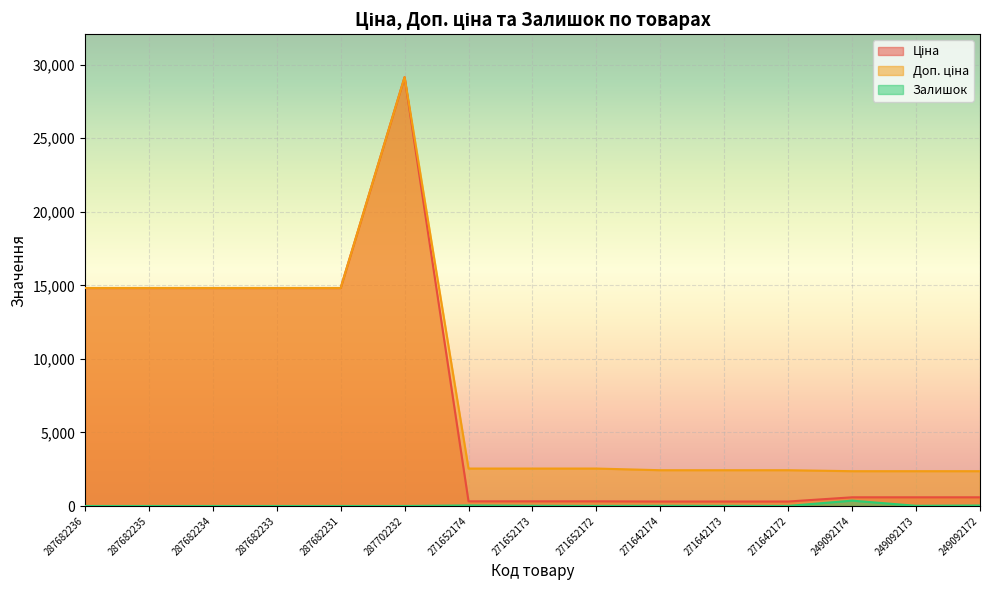

What is the spread (max minus min) of values at 271642174?

2418.8